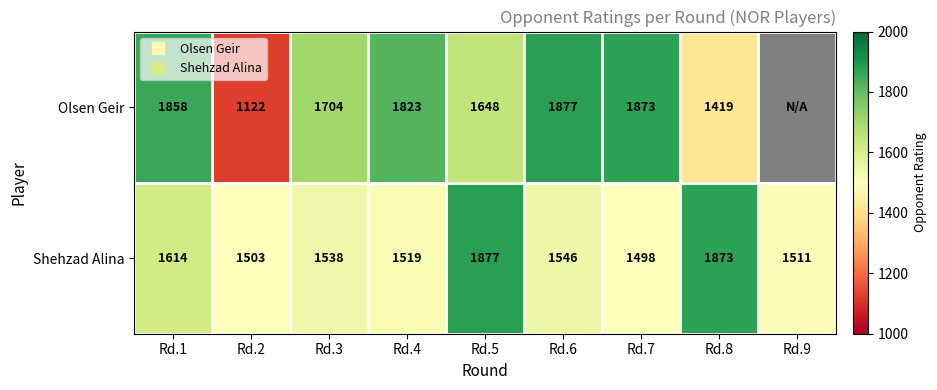

What is the total value across all series at Rd.7?

3371.0